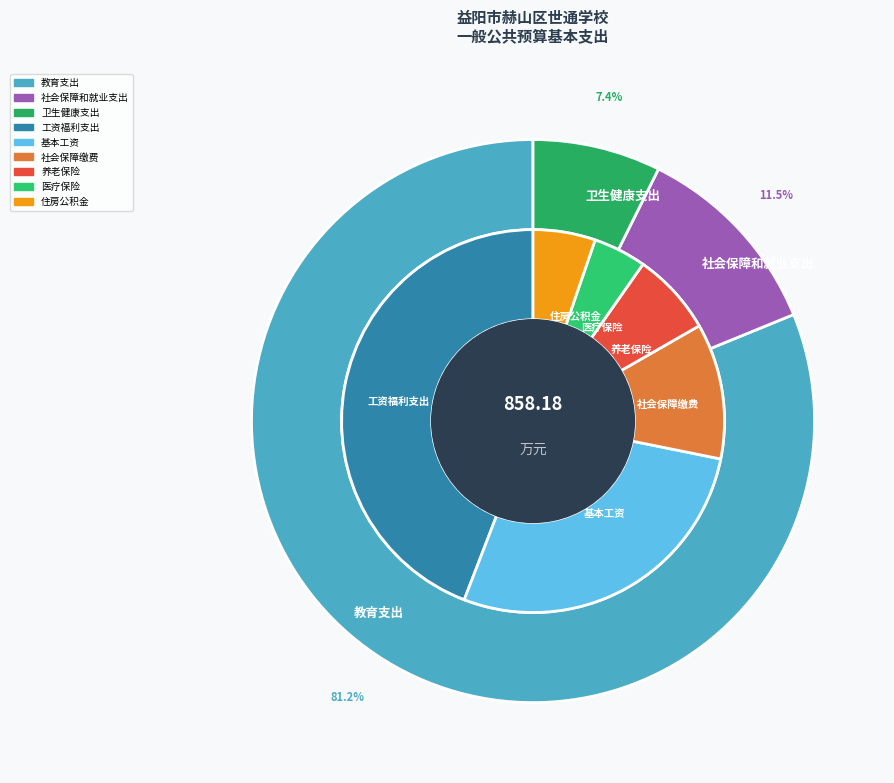

The 教育支出 slice represents 94% of the pie. True or false?

False